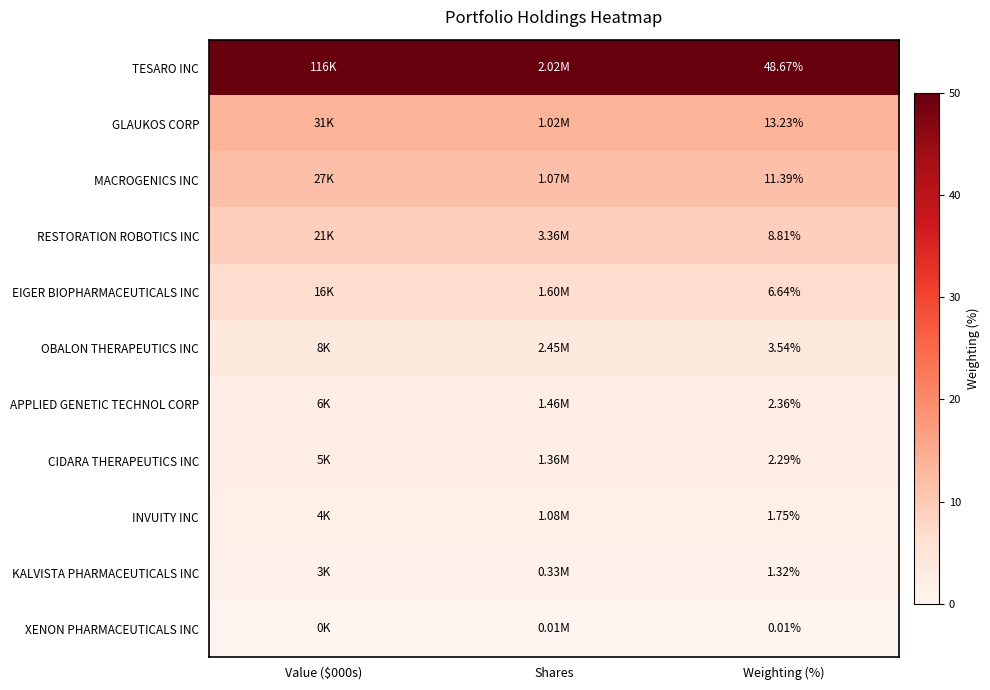

Rank the series at Weighting (%) from highest to lowest value.

TESARO INC, GLAUKOS CORP, MACROGENICS INC, RESTORATION ROBOTICS INC, EIGER BIOPHARMACEUTICALS INC, OBALON THERAPEUTICS INC, APPLIED GENETIC TECHNOL CORP, CIDARA THERAPEUTICS INC, INVUITY INC, KALVISTA PHARMACEUTICALS INC, XENON PHARMACEUTICALS INC